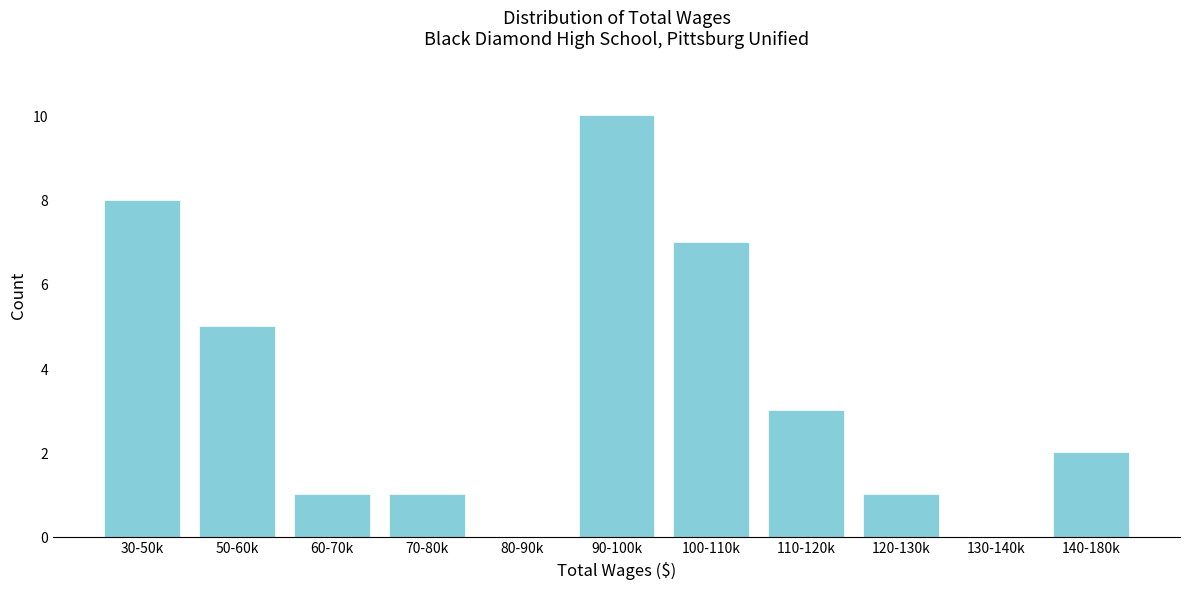

Reading right to left, transcribe all the data shown in this chart.

140-180k=2	130-140k=0	120-130k=1	110-120k=3	100-110k=7	90-100k=10	80-90k=0	70-80k=1	60-70k=1	50-60k=5	30-50k=8